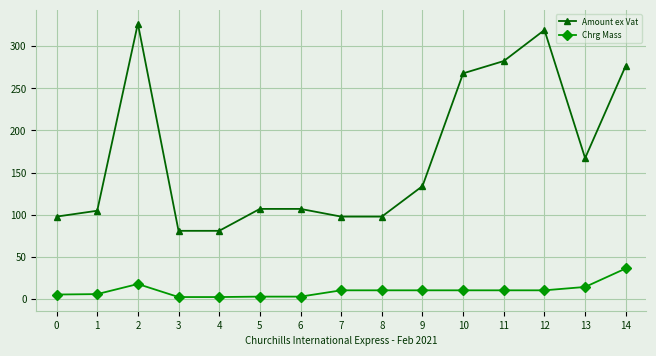

The value of Chrg Mass at 9 is 10.0. True or false?

True